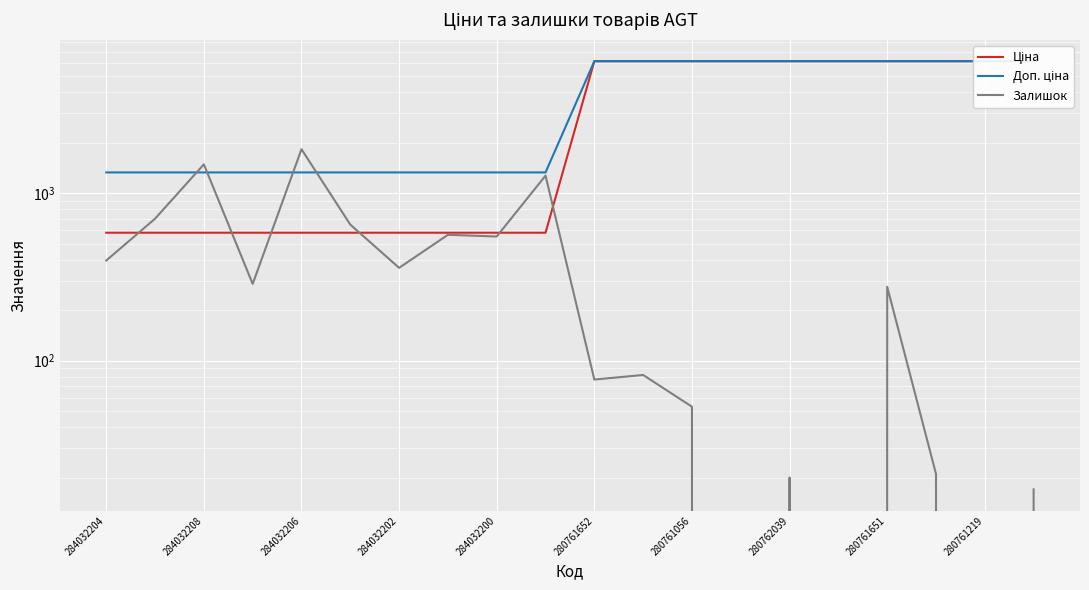

What is the value of the Доп. ціна point at the 16th from the left?

6143.2